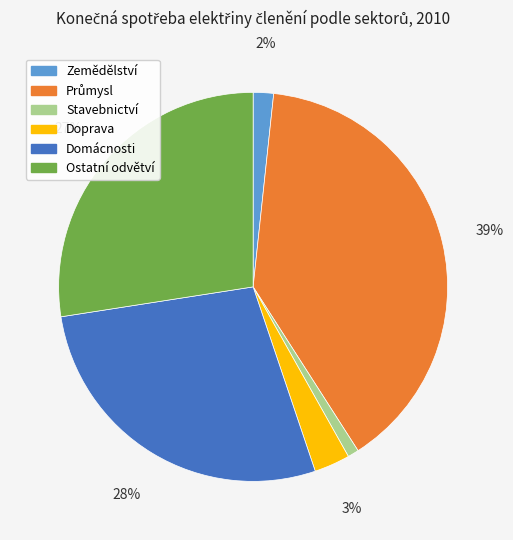

Between Doprava and Zemědělství, which is larger?

Doprava